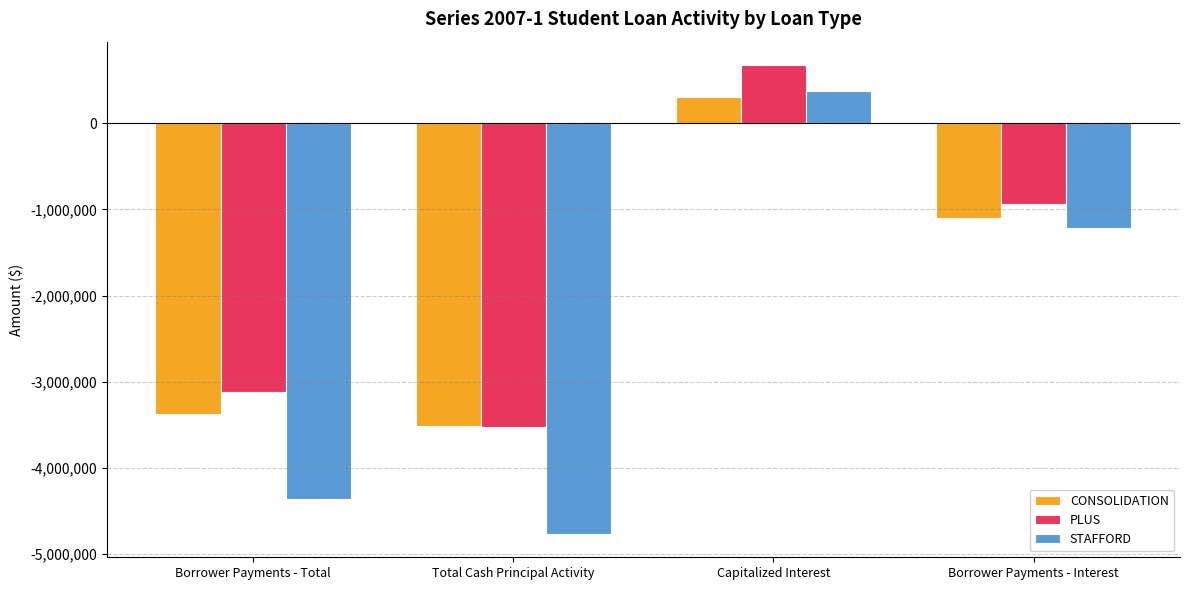

What is the label of the 4th bar from the left?

Borrower Payments - Interest